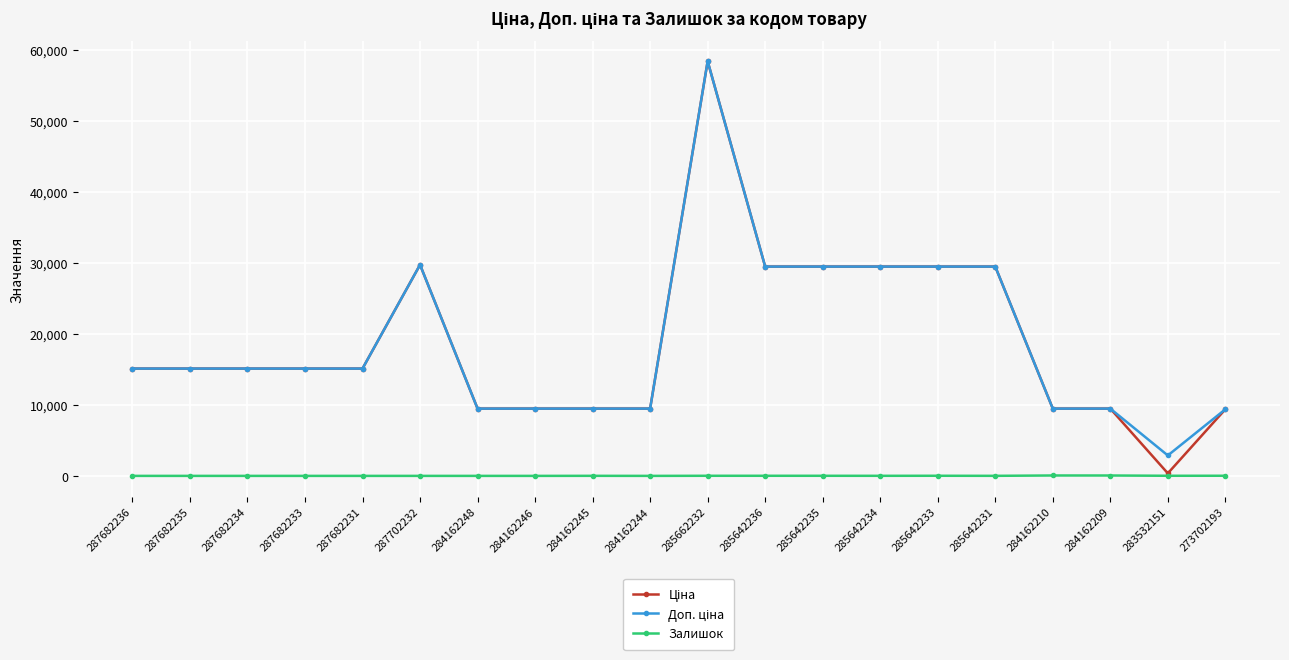

At which category does the chart reach its peak across all series?

285662232